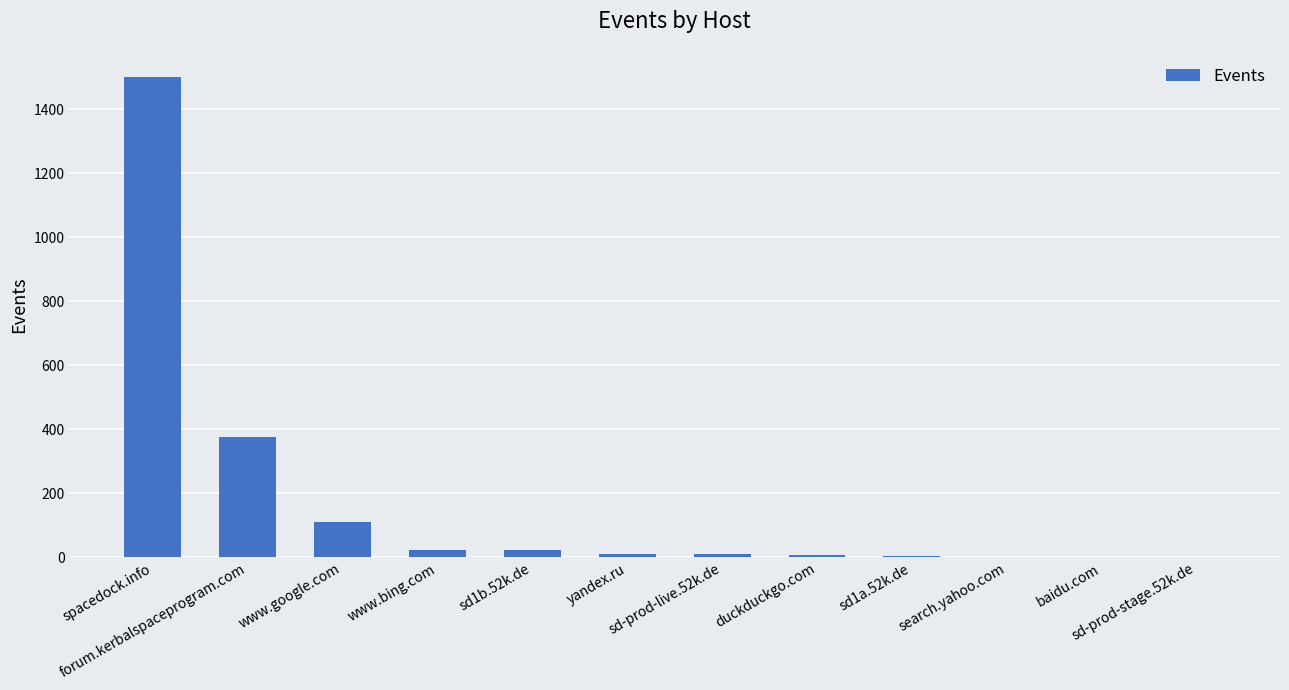

What is the change in value from forum.kerbalspaceprogram.com to duckduckgo.com?

-368